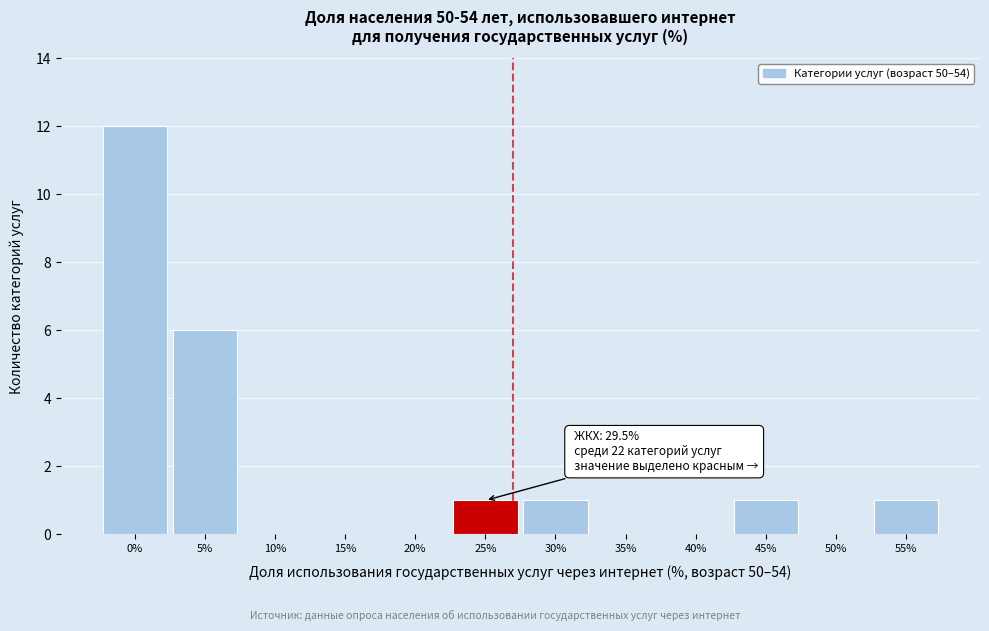

True or false: the data shows 2 at 25%.

False